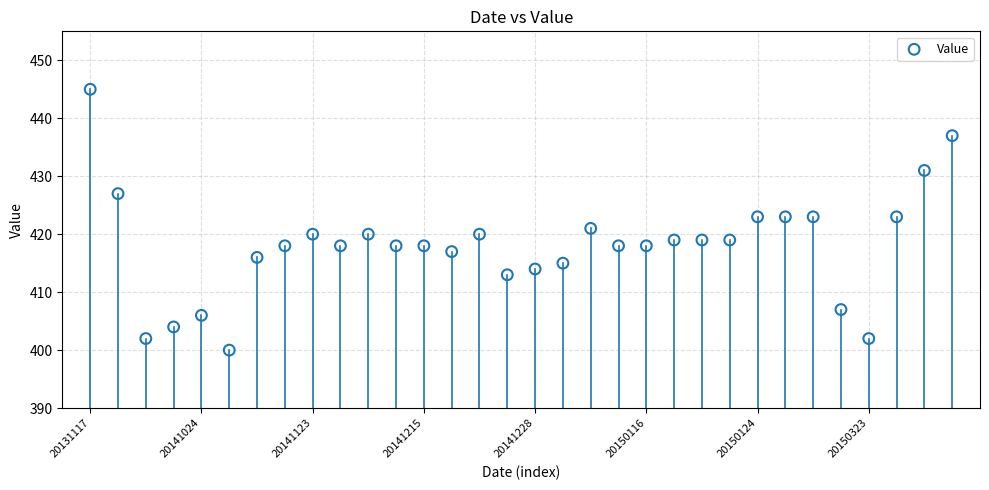

What is the range of Y values (max minus min)?

45